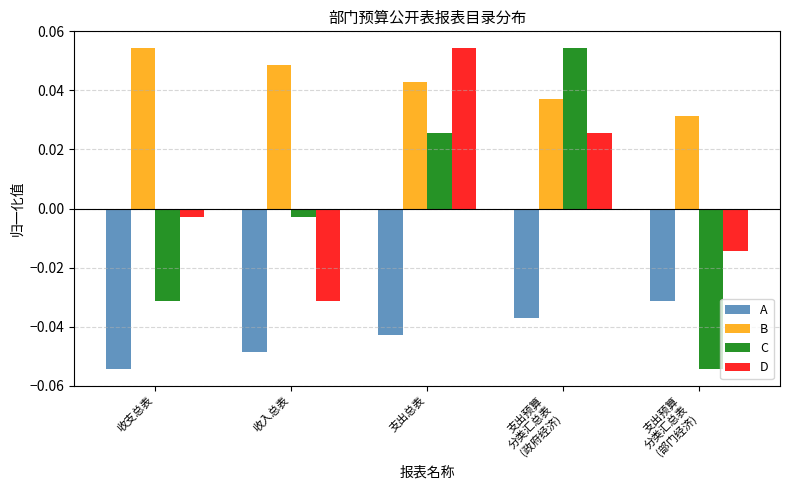

At how many categories does at least one series exceed 0?

5